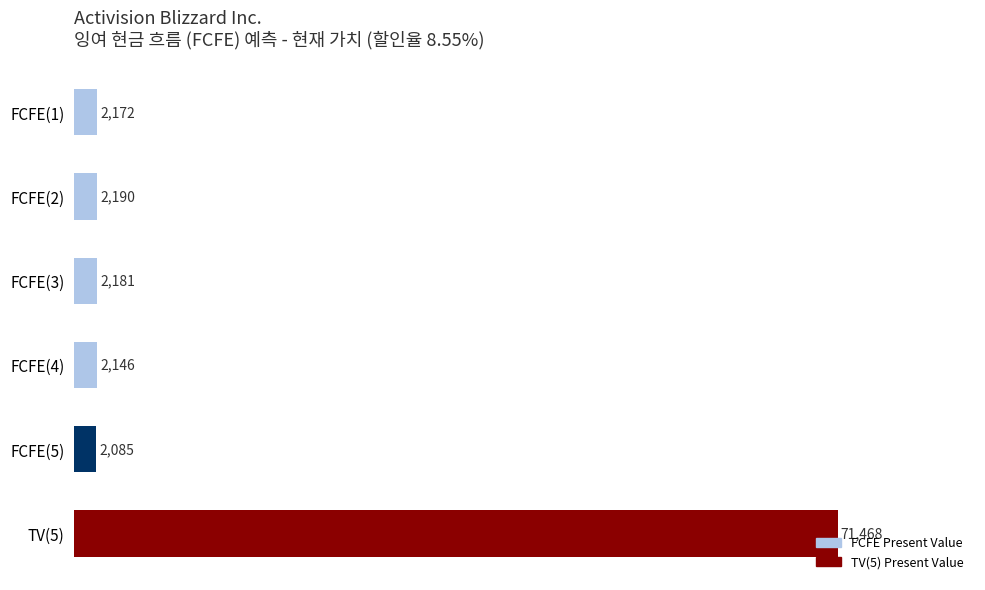

At which category does the chart reach its peak across all series?

TV(5)